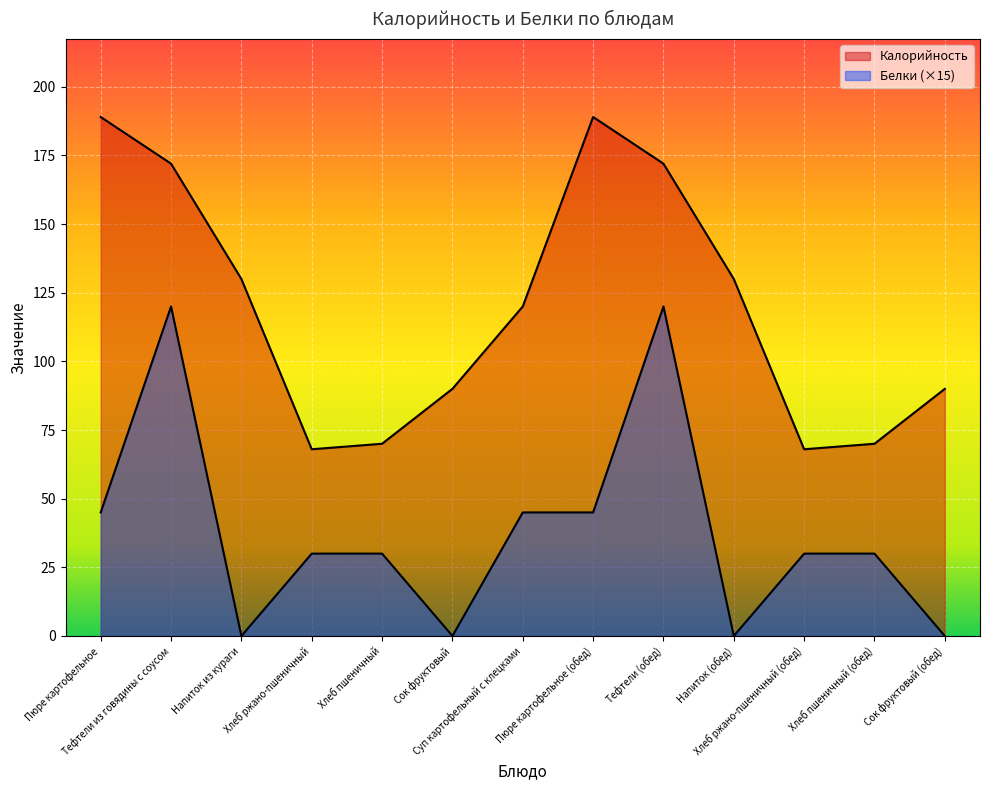

What is the difference between the highest and lowest values at Тефтели (обед)?

52